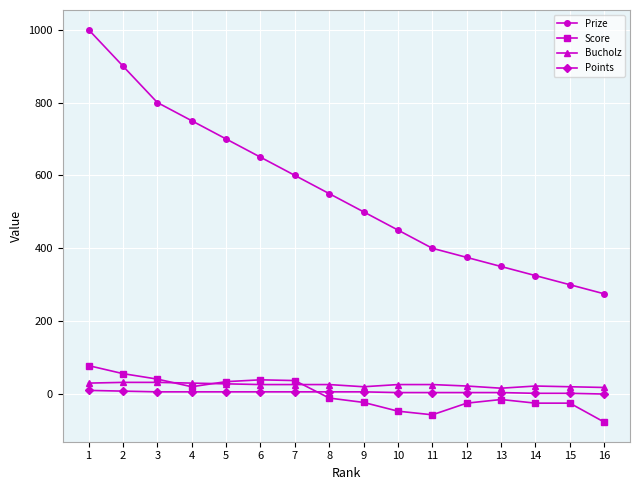

The value of Score at 3 is 41. True or false?

True